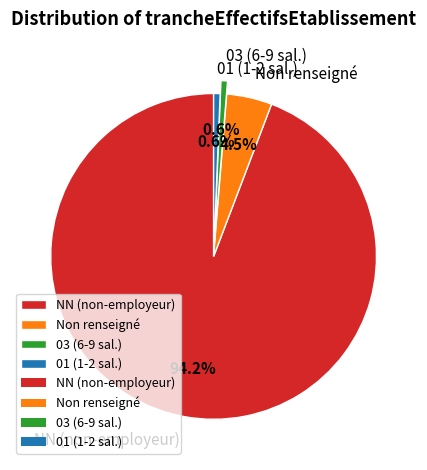

Which category has the biggest portion of the pie?

NN (non-employeur)